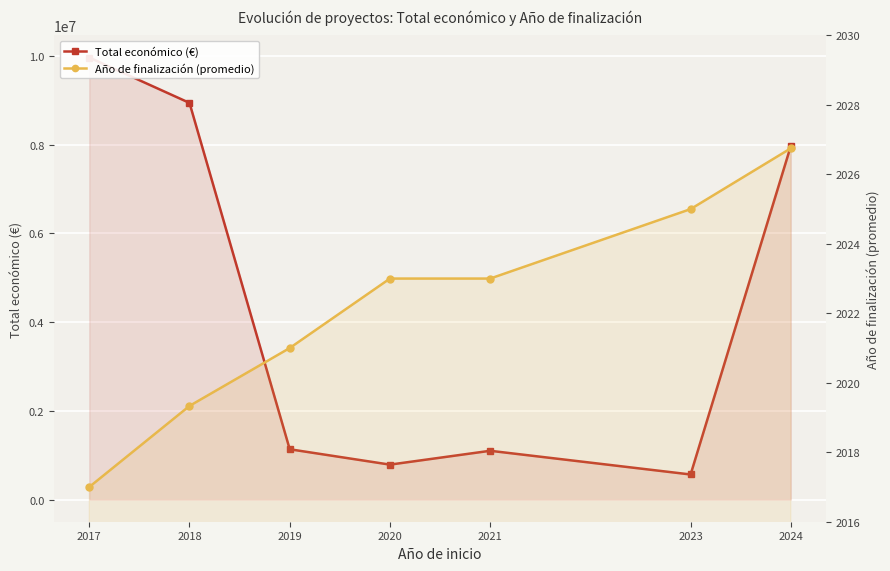

Is it true that Año de finalización (promedio) equals 2019.3 at 2018?

True